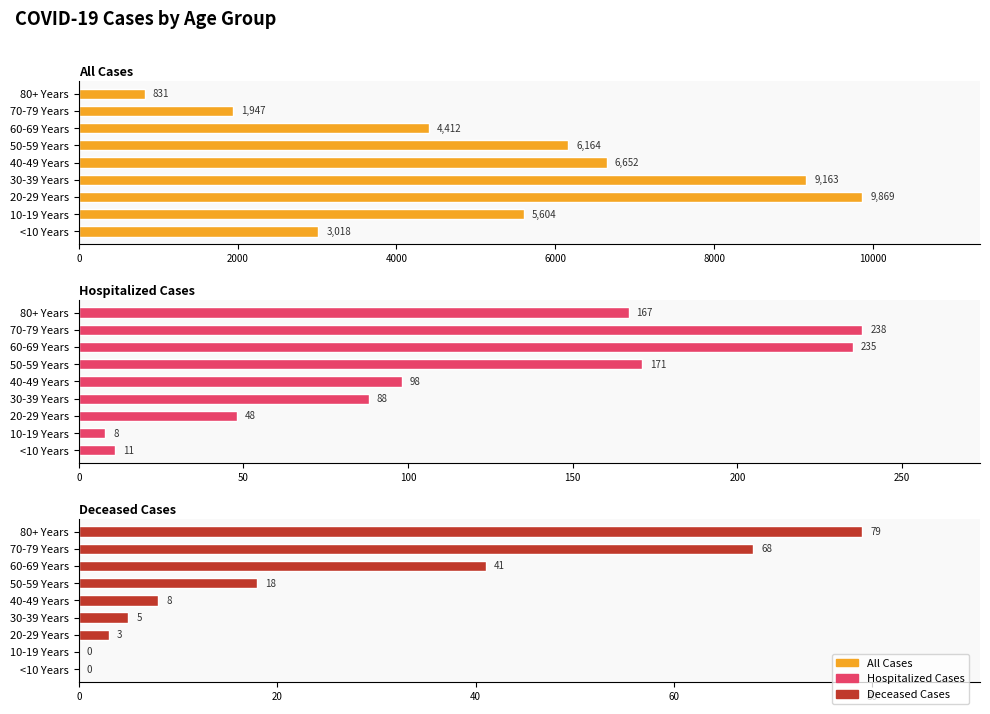

Is it true that Hospitalized Cases equals 234 at 80+ Years?

False